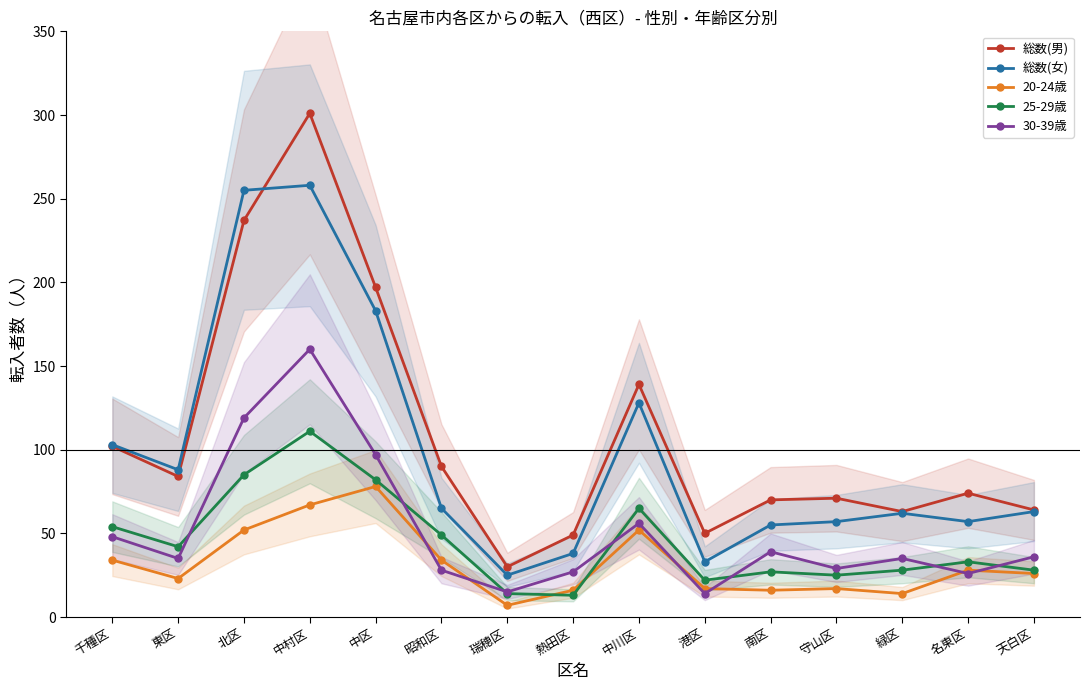

What is the average value of the 25-29歳 series?

45